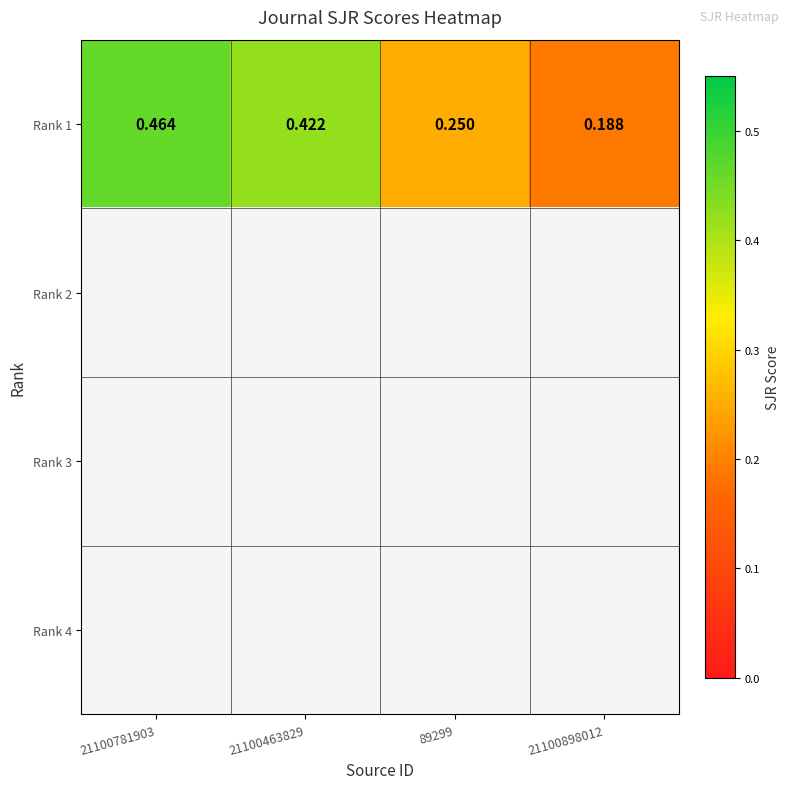

What value does the Rank 1 series have at 89299?

0.2